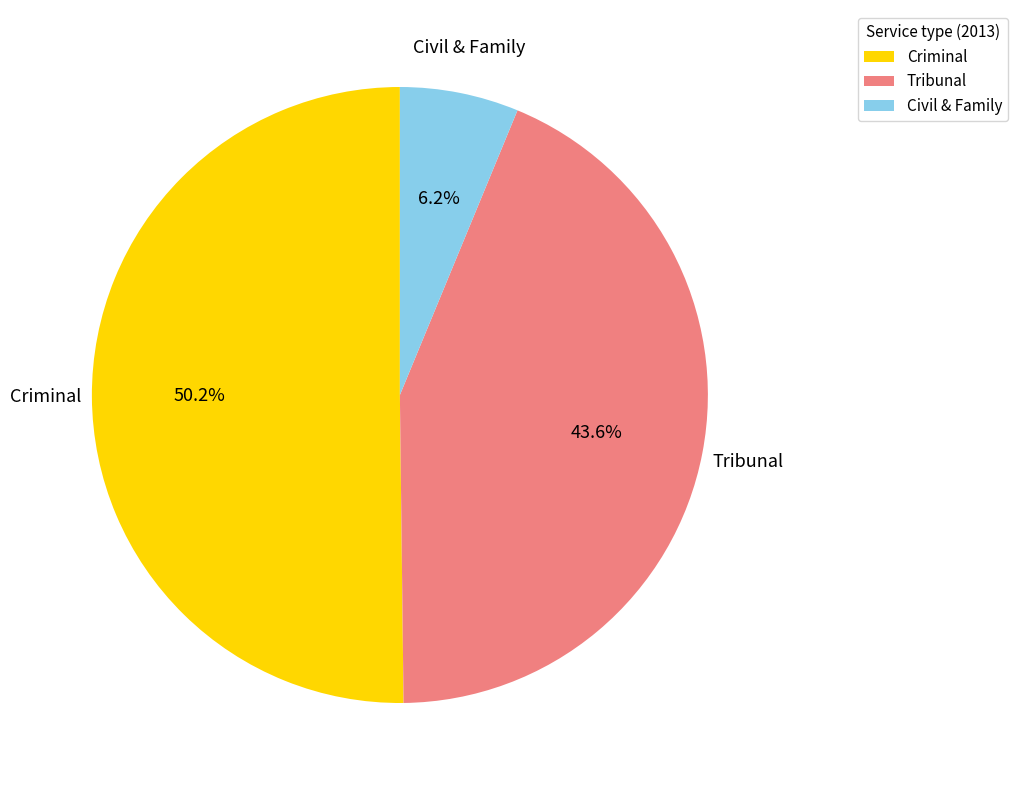

Which slice is the smallest?

Civil & Family